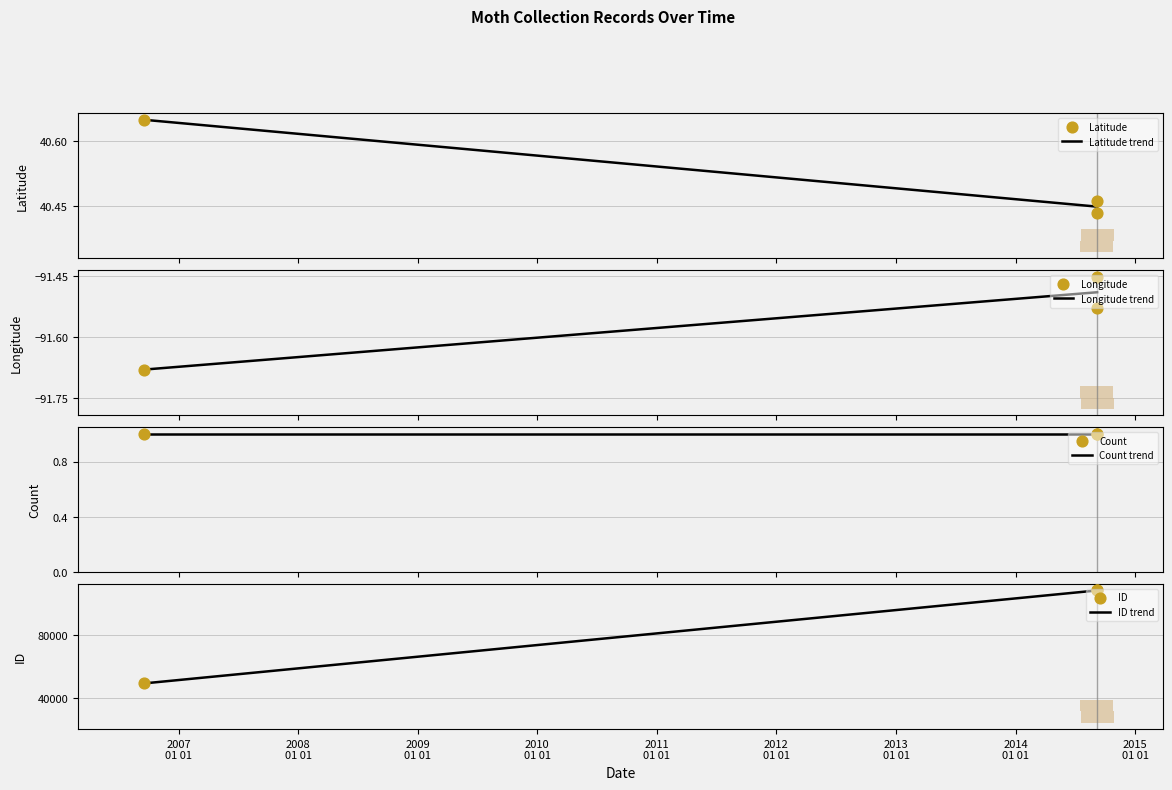

At which category is the sum across all series the highest?

2014-09-07